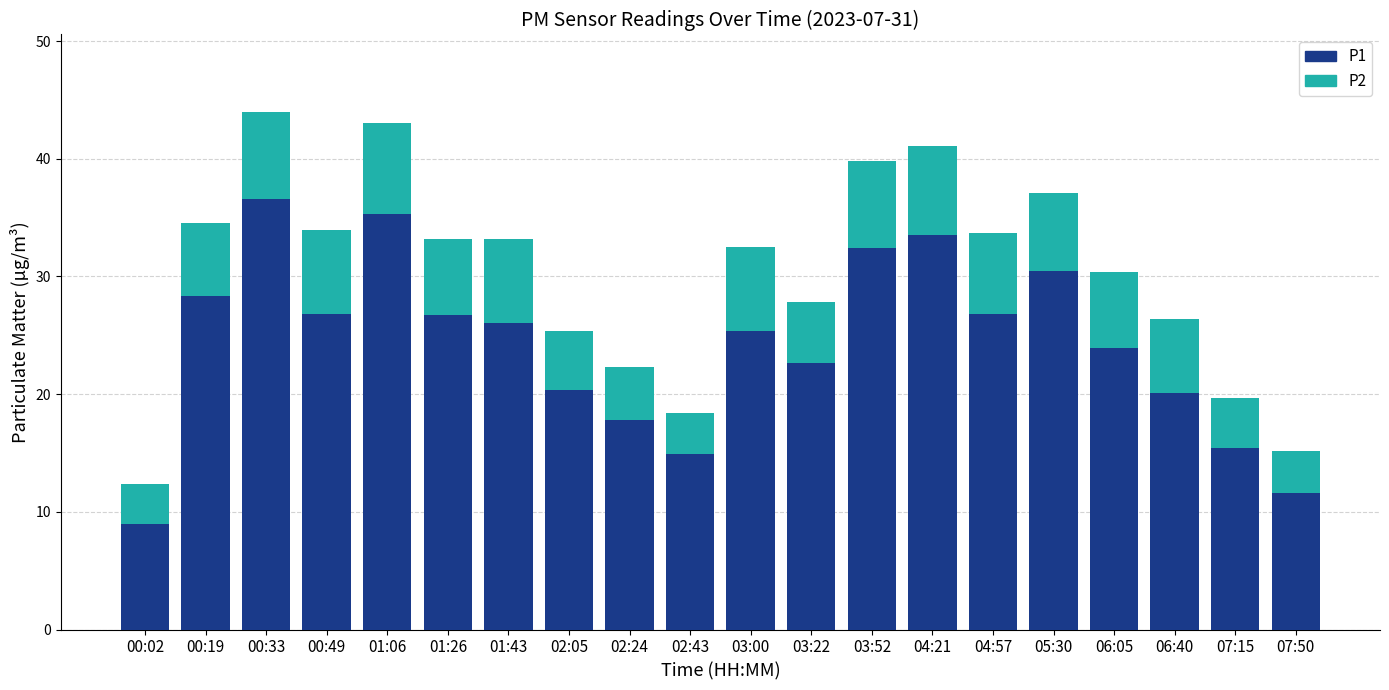

Are the bars horizontal?

No